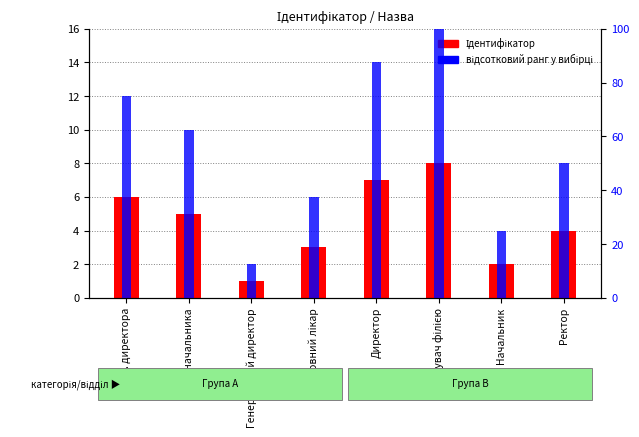

Is the value of Ідентифікатор at Ректор greater than the value of відсотковий ранг at Генеральний директор?

No